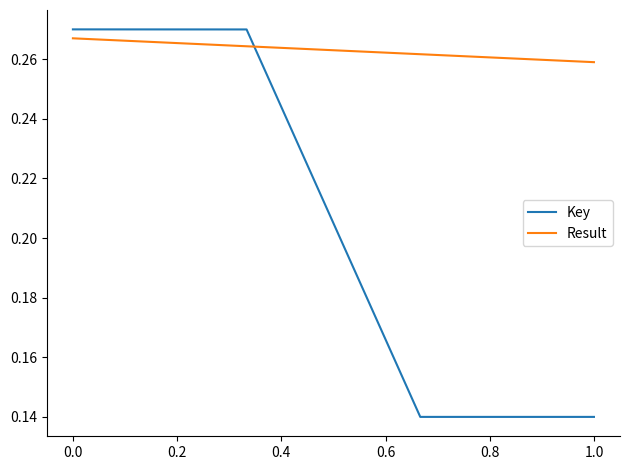

Which series has the largest total across all categories?

Result